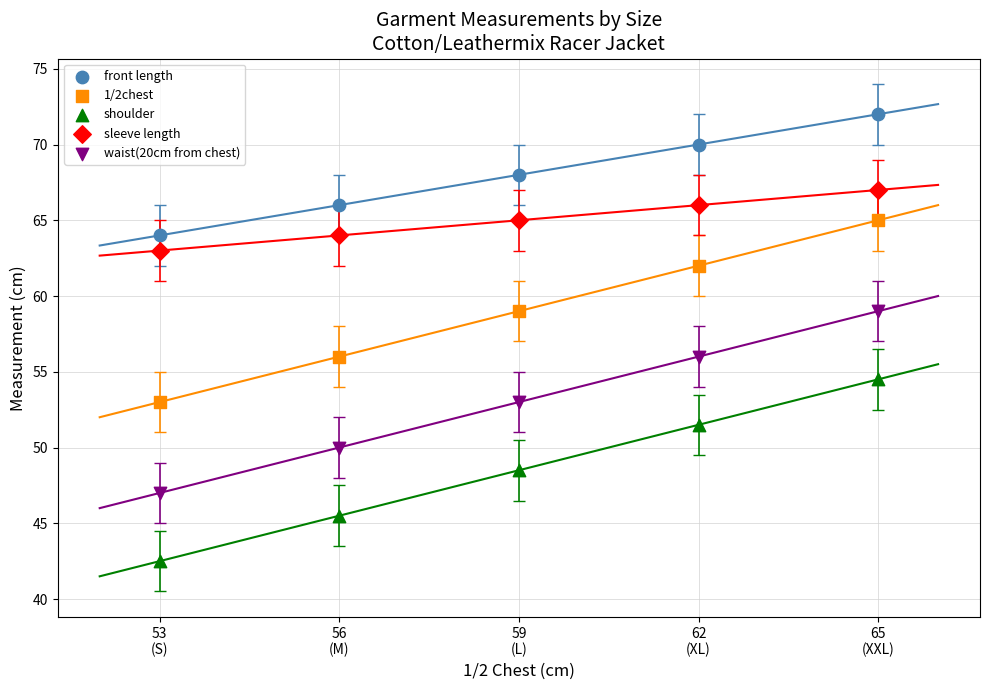

Which series contains the lowest Y value?

shoulder